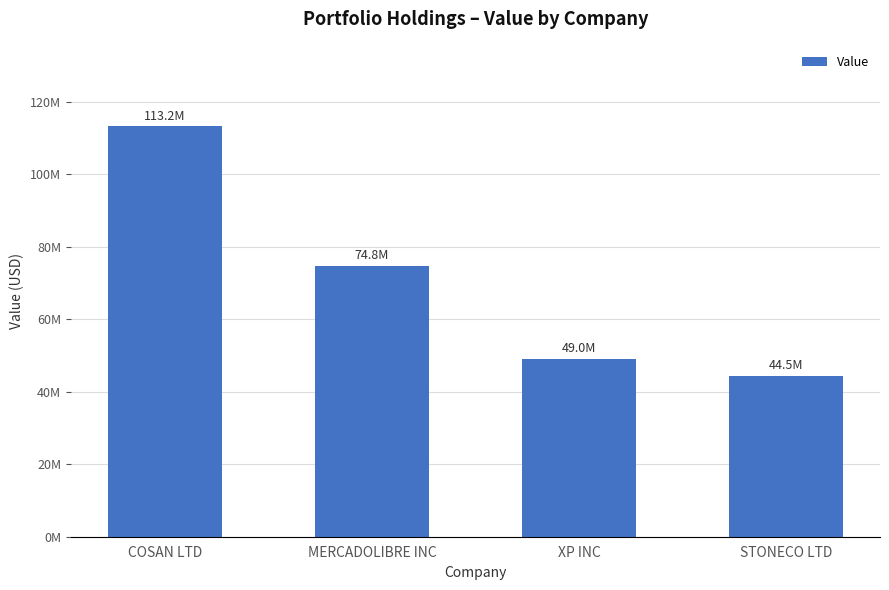

What position from the left is MERCADOLIBRE INC?

2